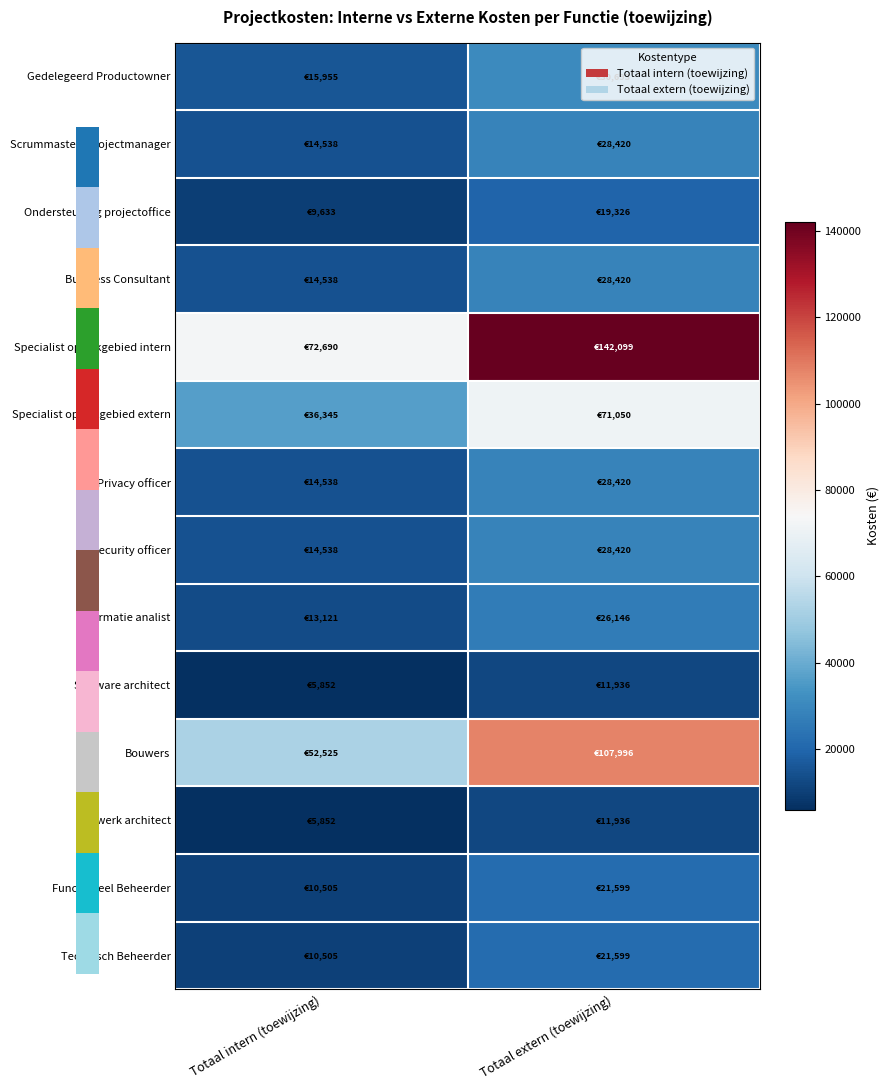

What is the total value across all series at Totaal extern (toewijzing)?

578060.3